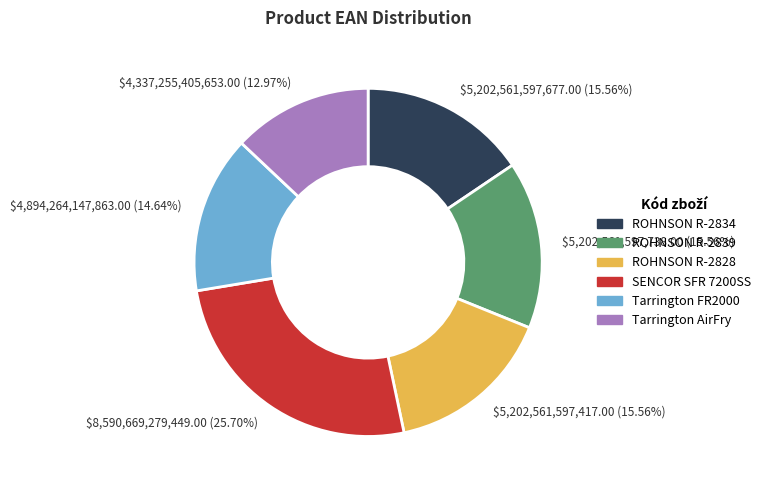

Which slice is the largest?

$8,590,669,279,449.00 (25.70%)